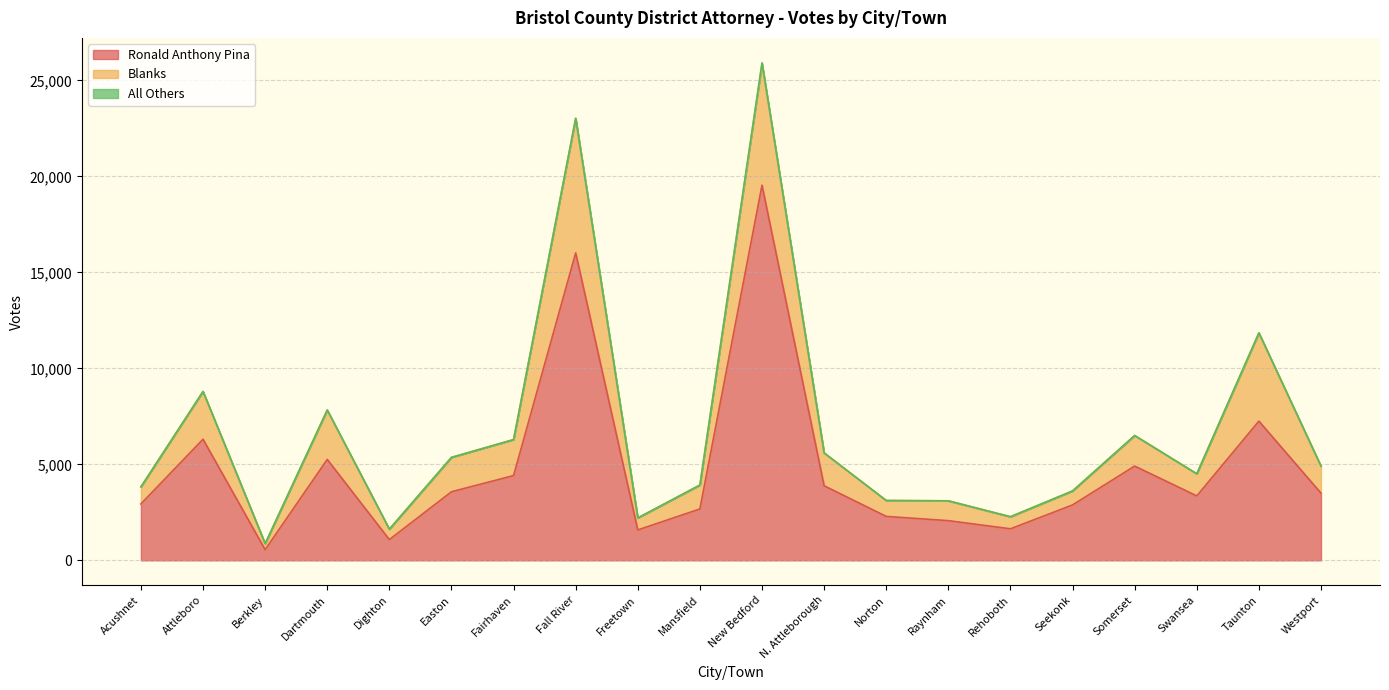

True or false: Blanks and All Others intersect in this chart.

False